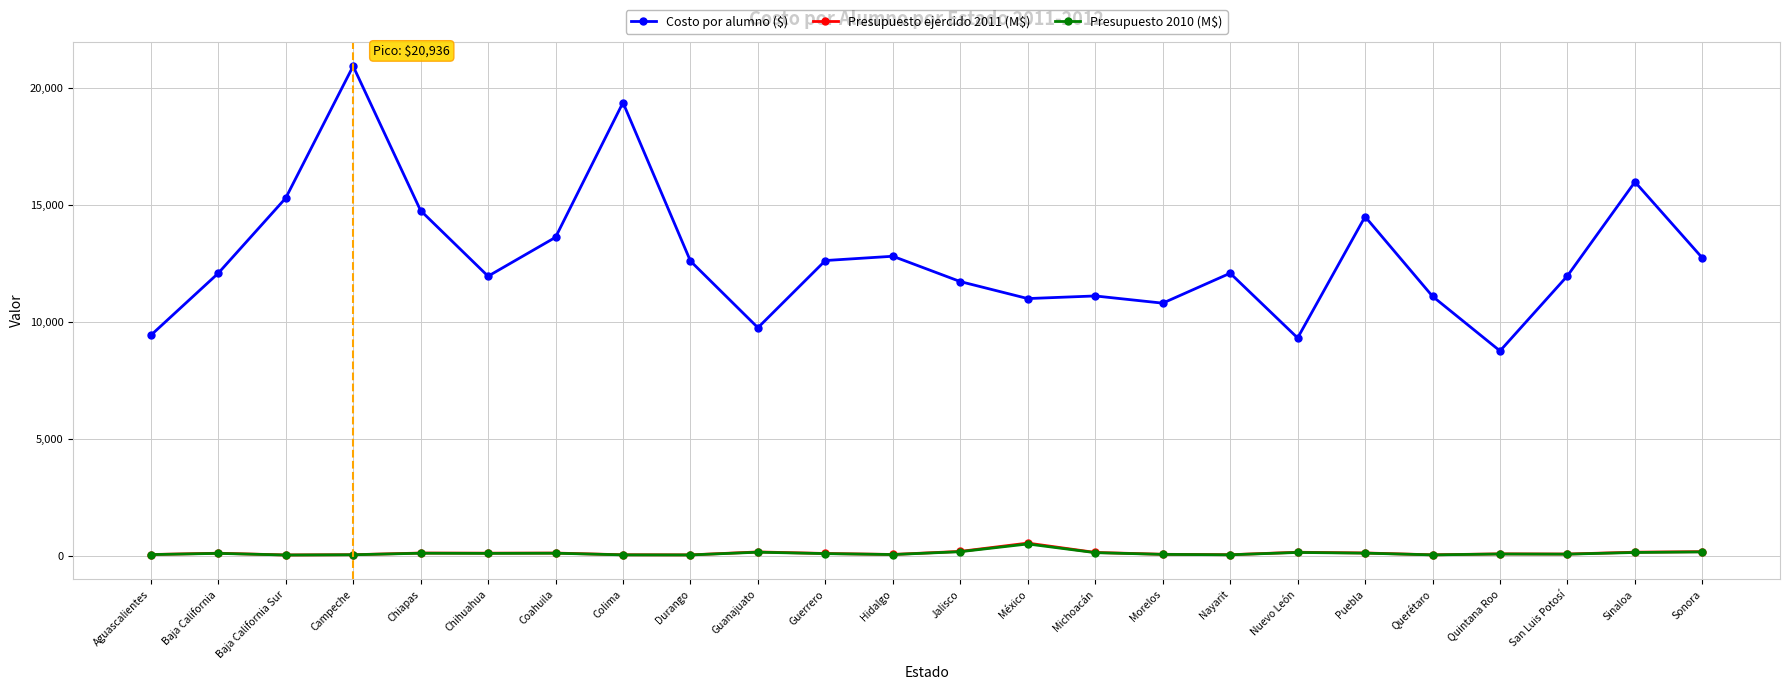

What is the label of the 19th point from the left?

Puebla